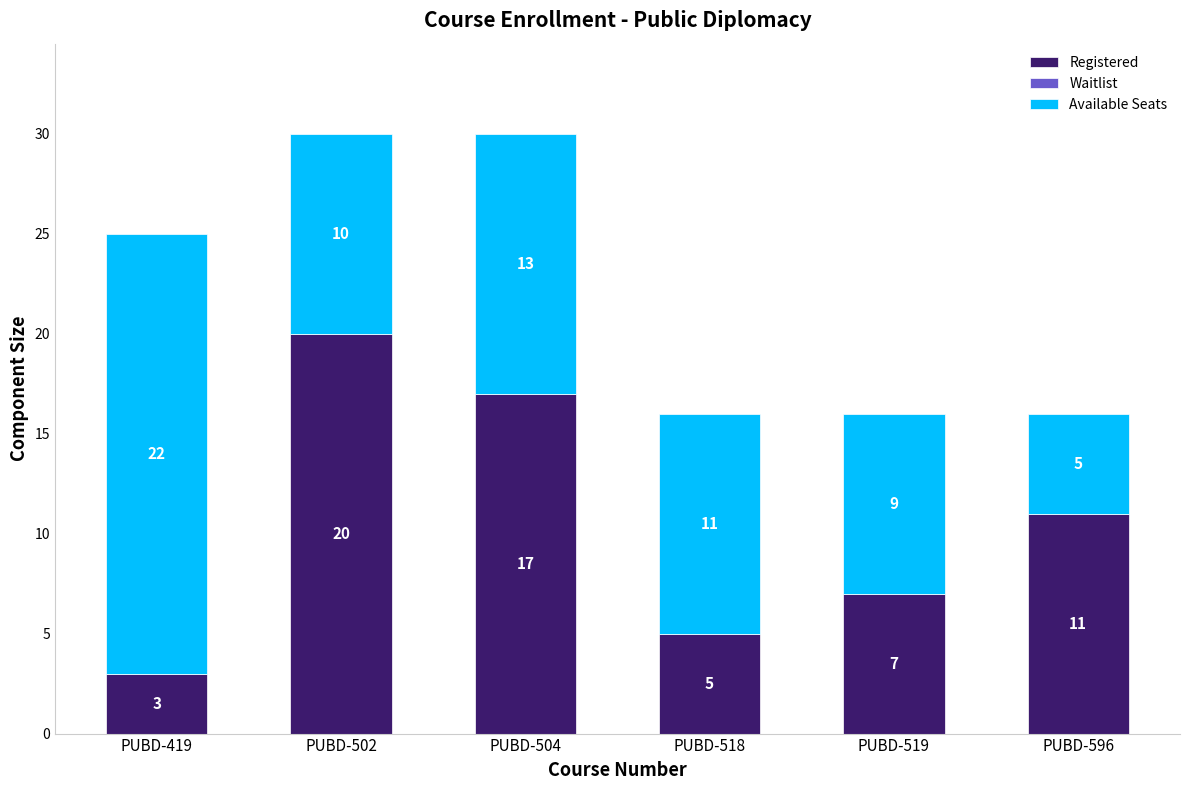

What is the sum of all Registered values?

63